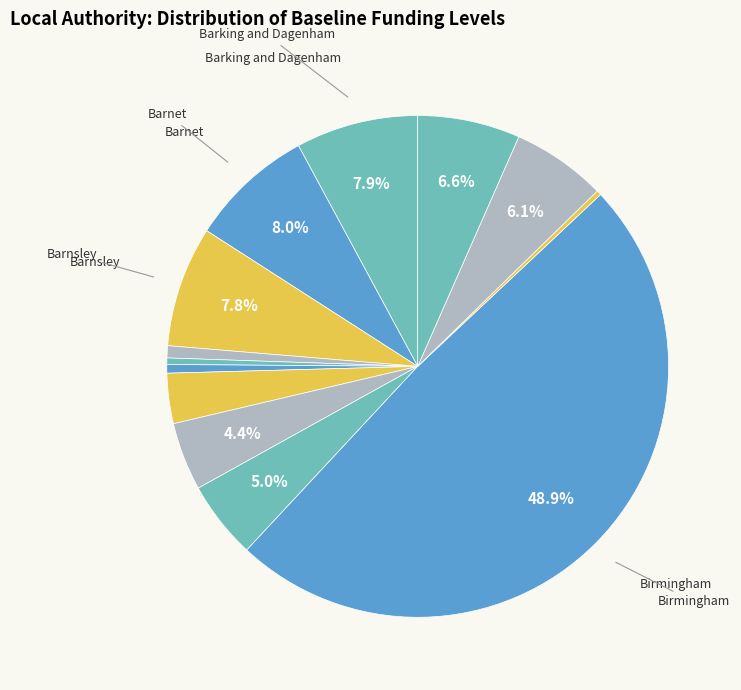

How many slices are in this pie chart?

13